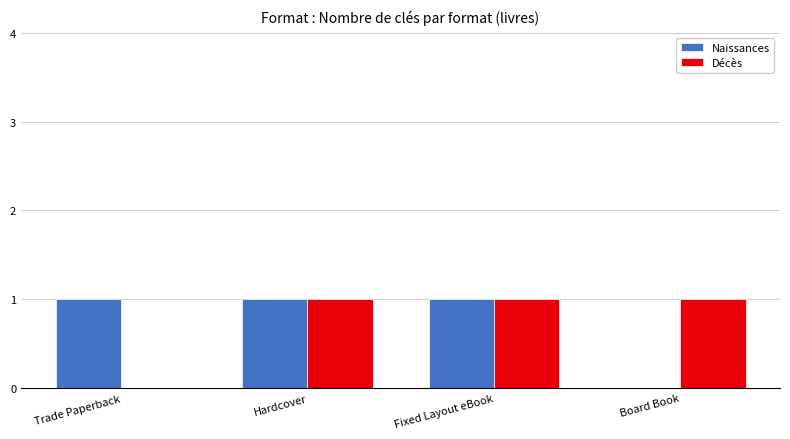

Count the number of data series in this chart.

2